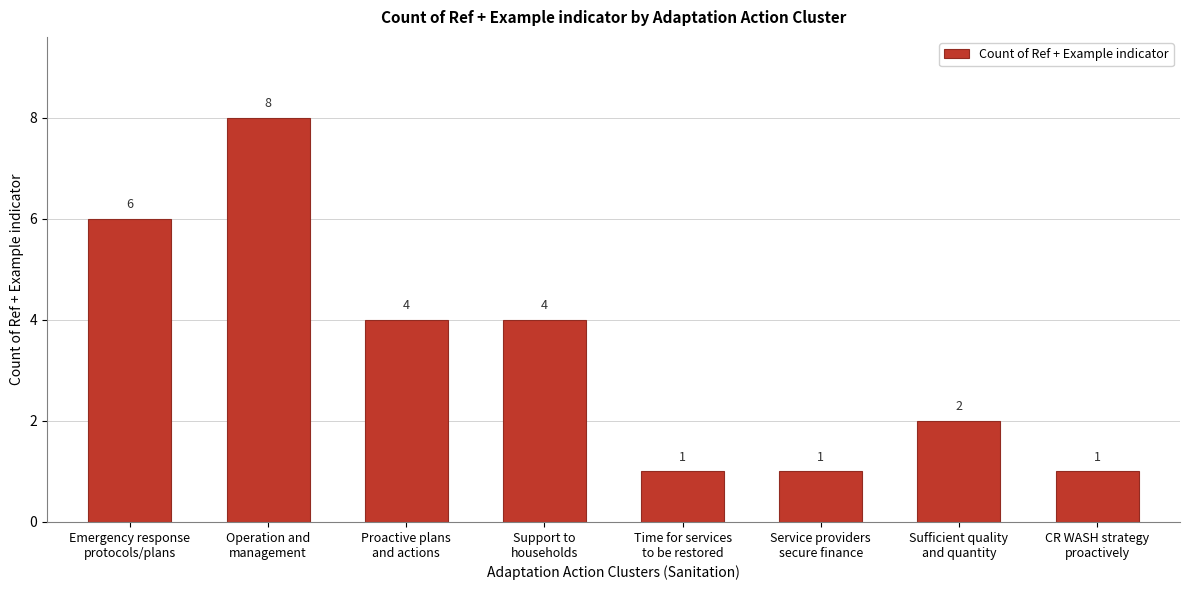

Reading left to right, transcribe all the data shown in this chart.

6	8	4	4	1	1	2	1